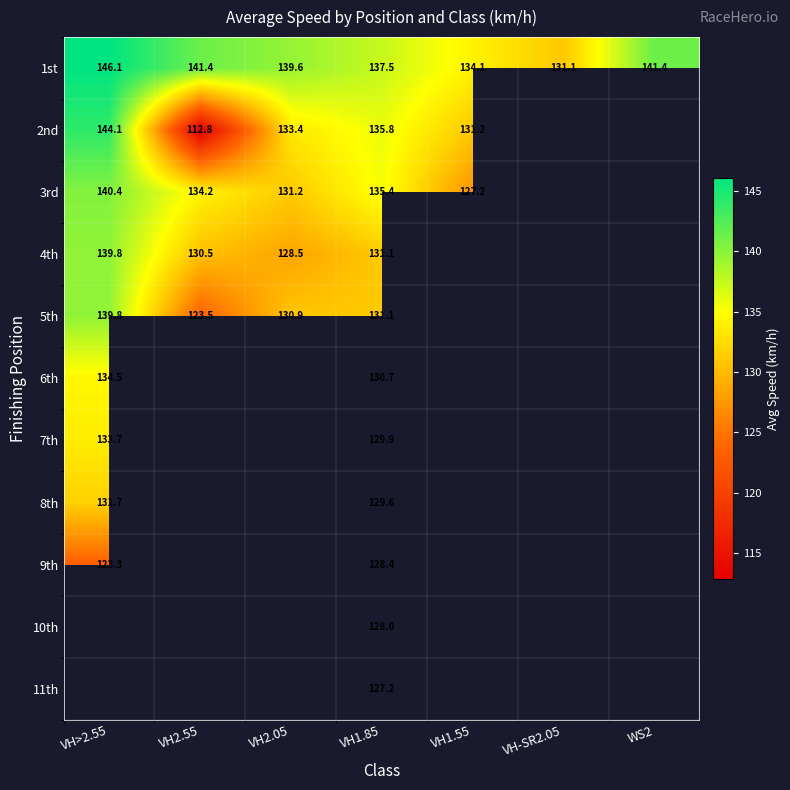

Which has a higher value, VH-SR2.05 or WS2?

WS2